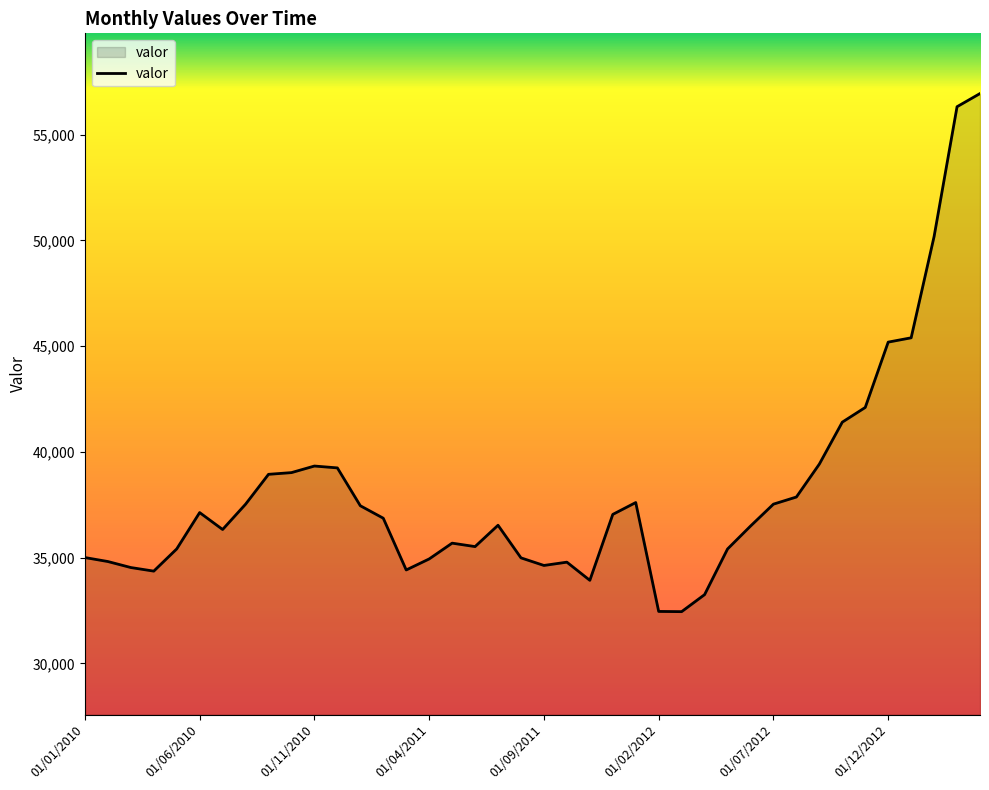

What is the difference between the maximum and minimum values?

24497